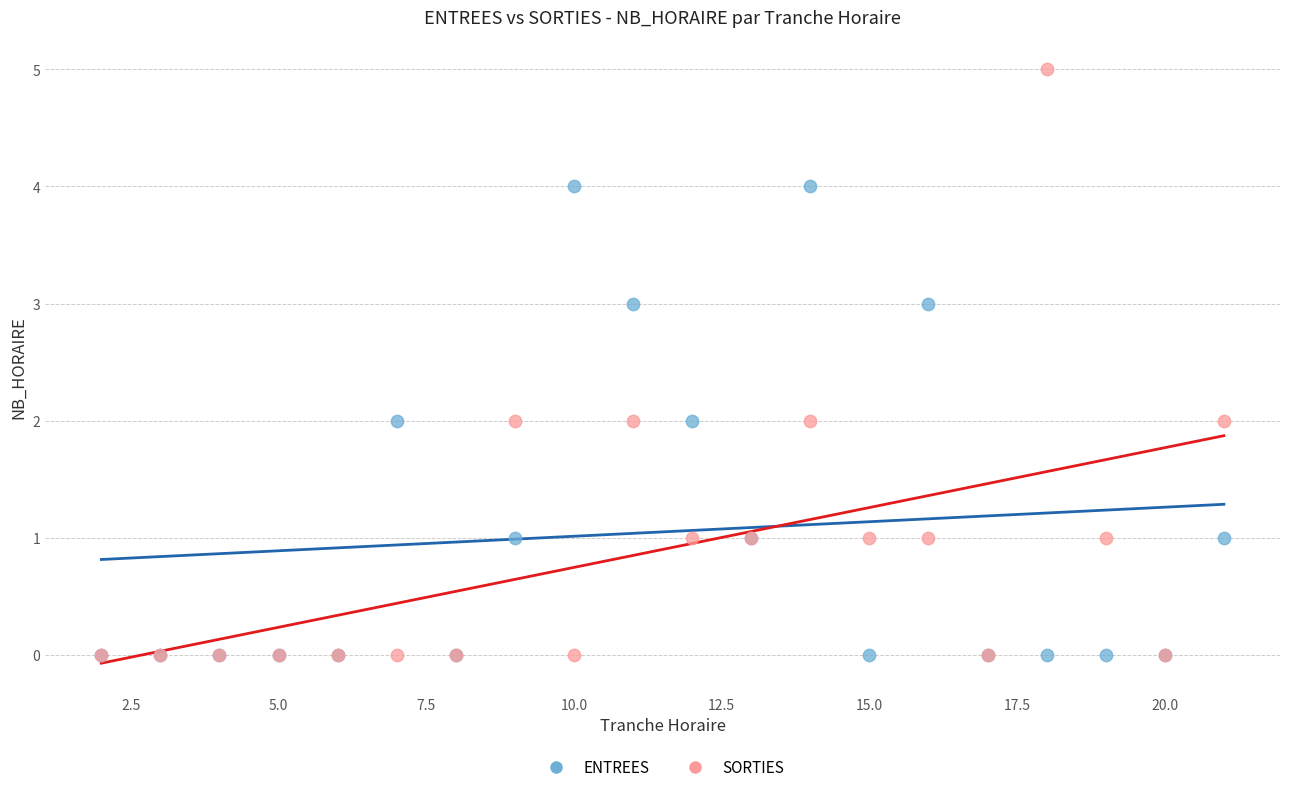

Which series reaches the maximum Y coordinate?

SORTIES